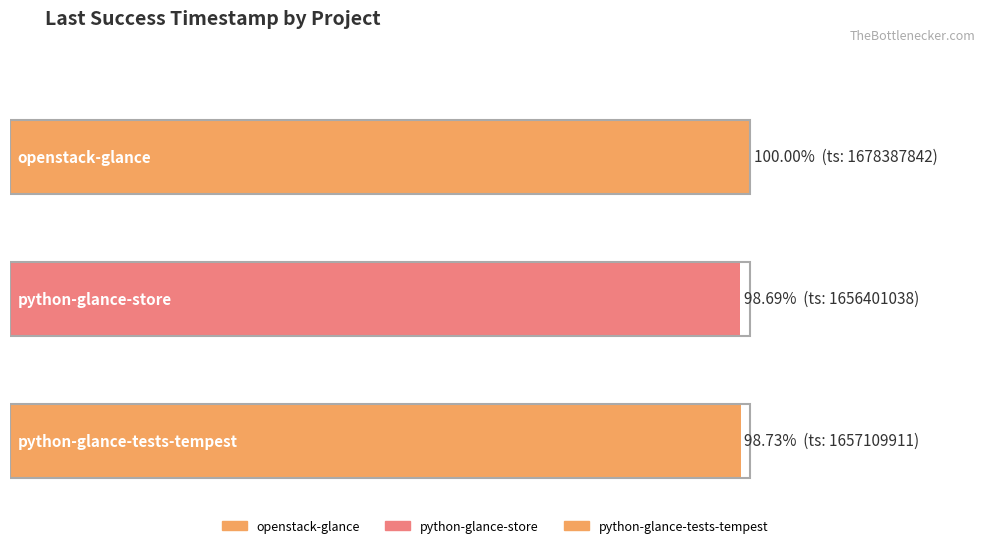

Reading right to left, list all the values displayed in this chart.

python-glance-tests-tempest=1657109911	python-glance-store=1656401038	openstack-glance=1678387842